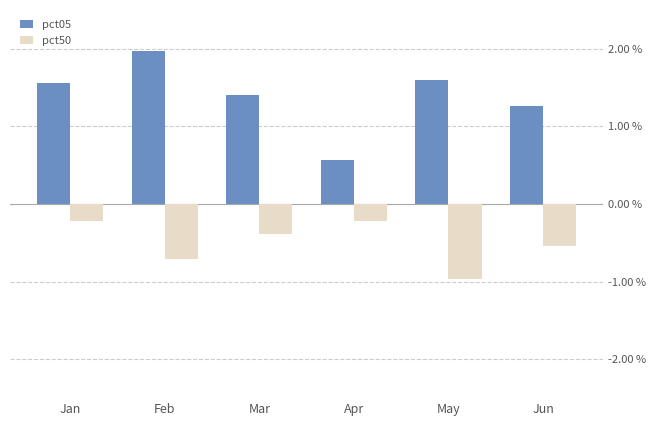

Rank the series by their maximum value, from highest to lowest.

pct05, pct50